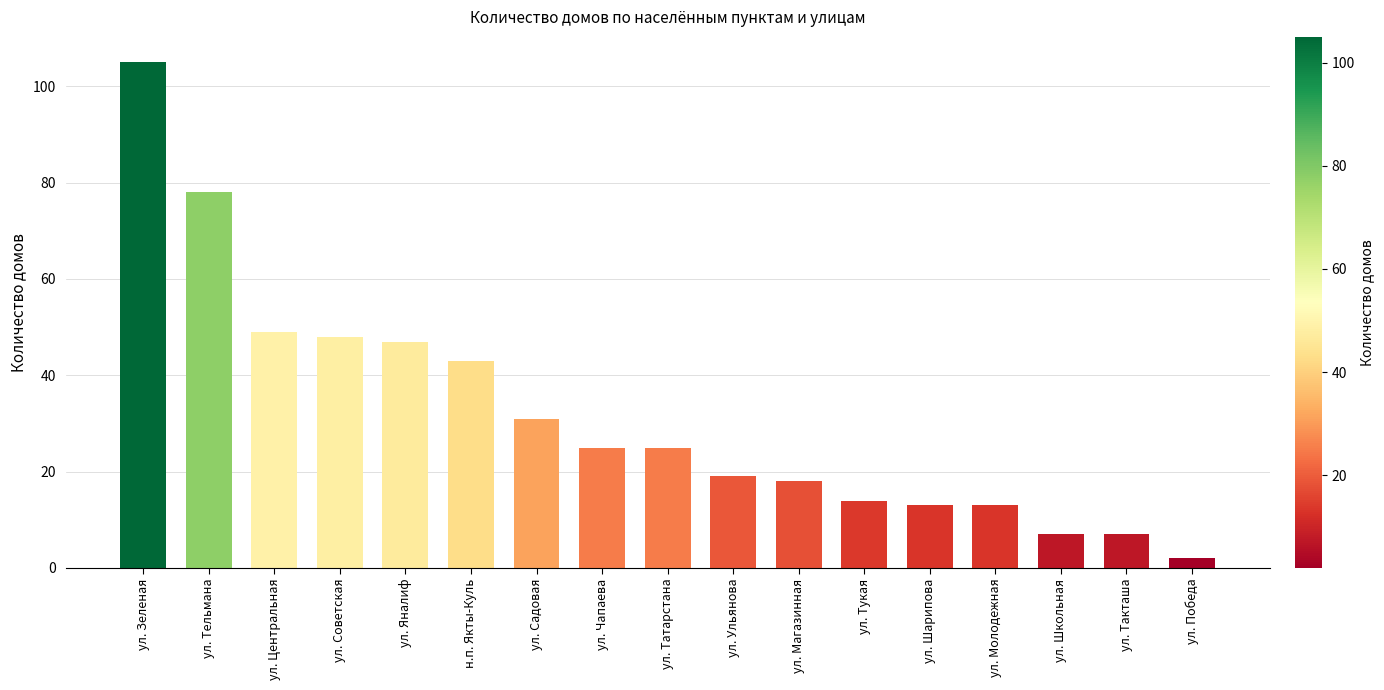

What is the ratio of the value at ул. Магазинная to the value at ул. Садовая?

0.6